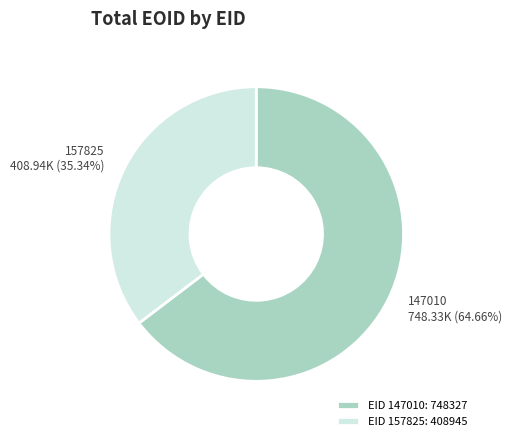

Which category has the smallest portion of the pie?

EID 157825: 408945